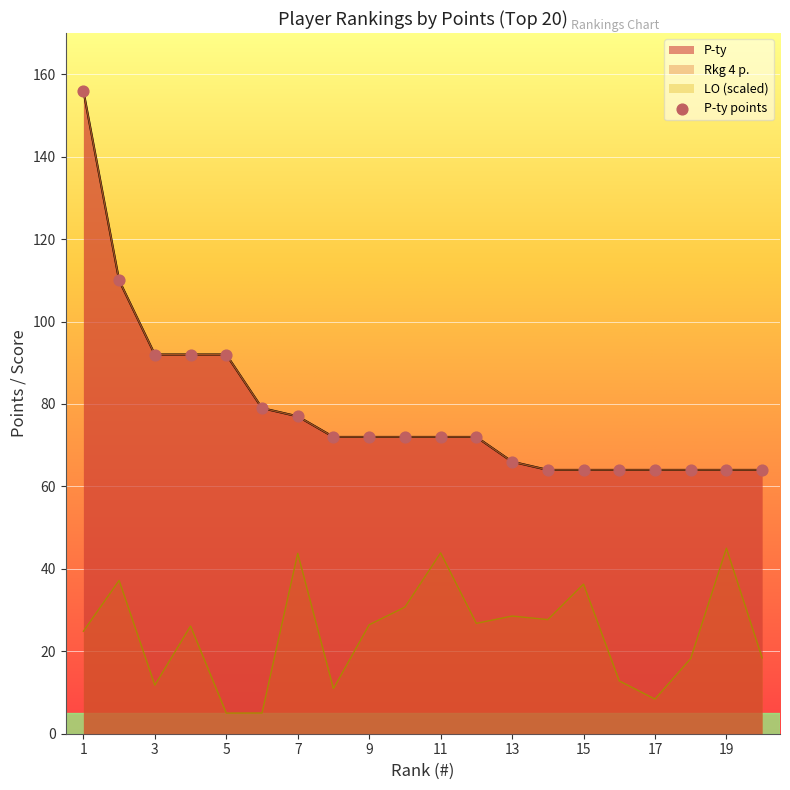

At which category is the sum across all series the highest?

1